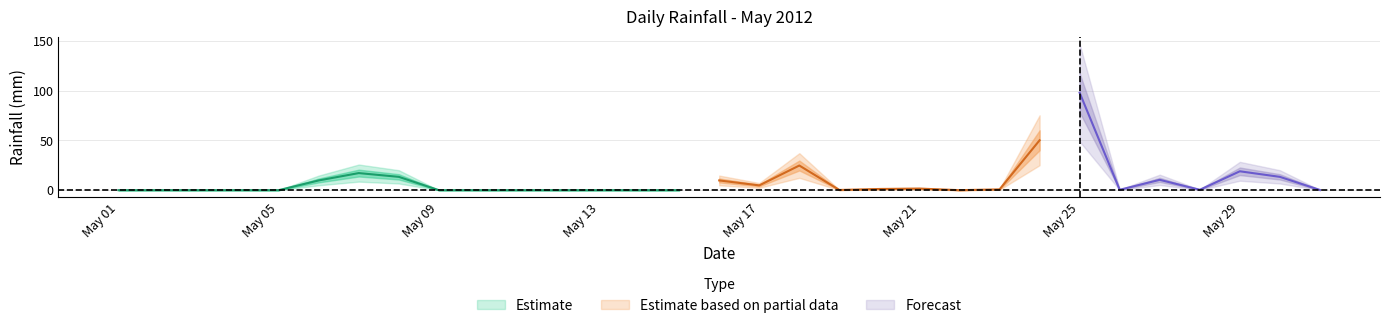

Is it true that the value at 2012-05-12 is -48.9?

False